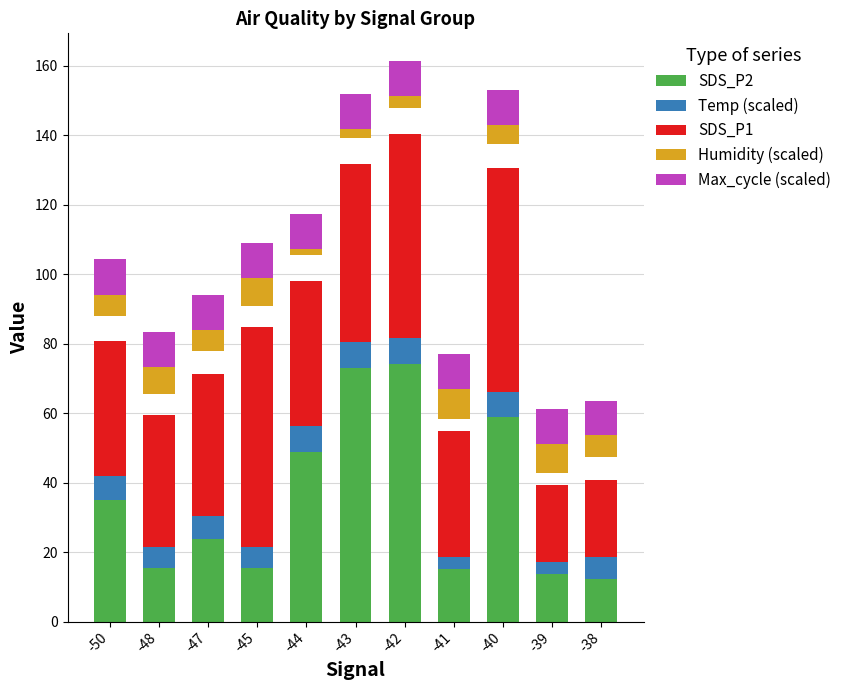

Which series has the largest total across all categories?

SDS_P1